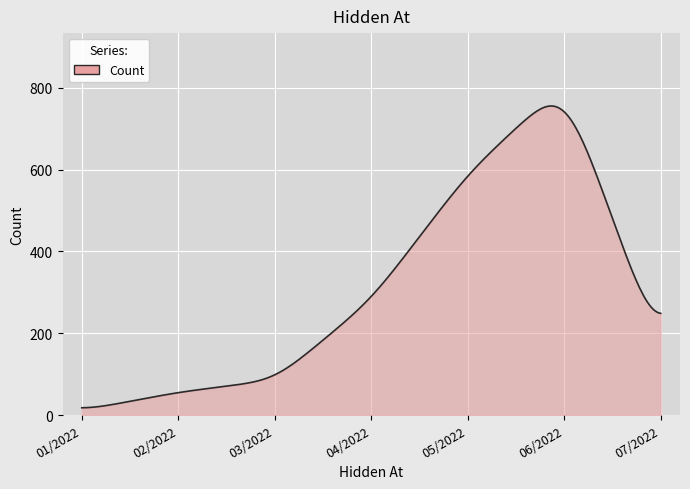

What is the maximum value shown in the chart?

755.6